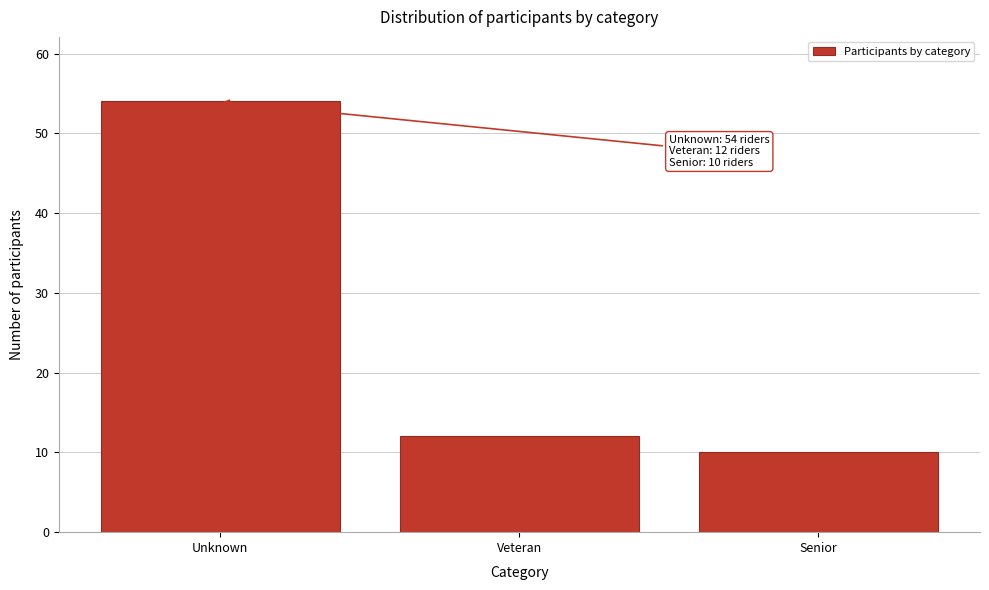

Reading left to right, transcribe all the data shown in this chart.

54	12	10